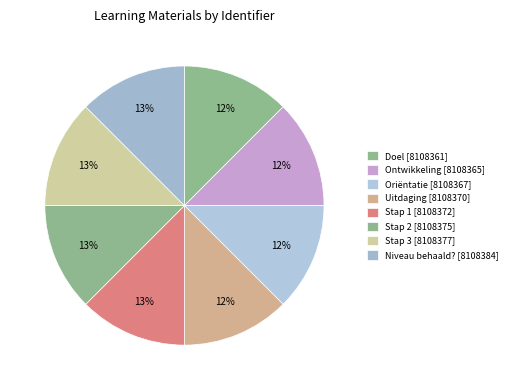

Does any single category account for the majority?

No